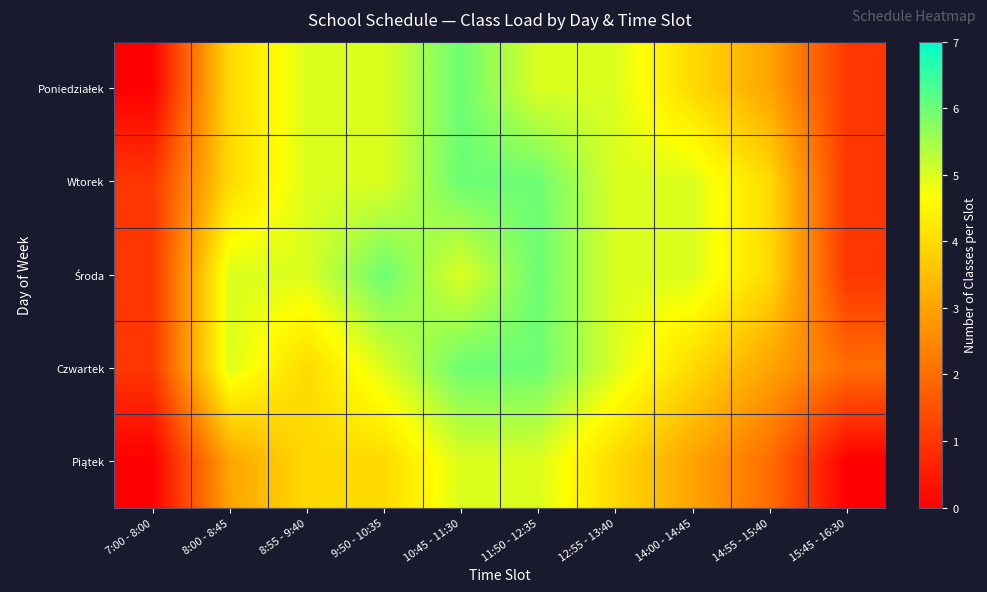

What is the total value across all series at 14:00 - 14:45?

21